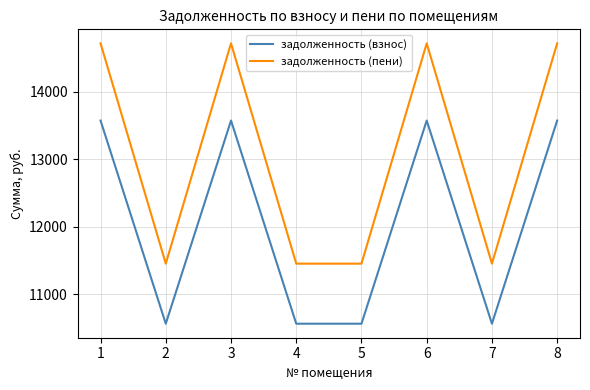

What are all the series names shown in the legend?

задолженность (взнос), задолженность (пени)